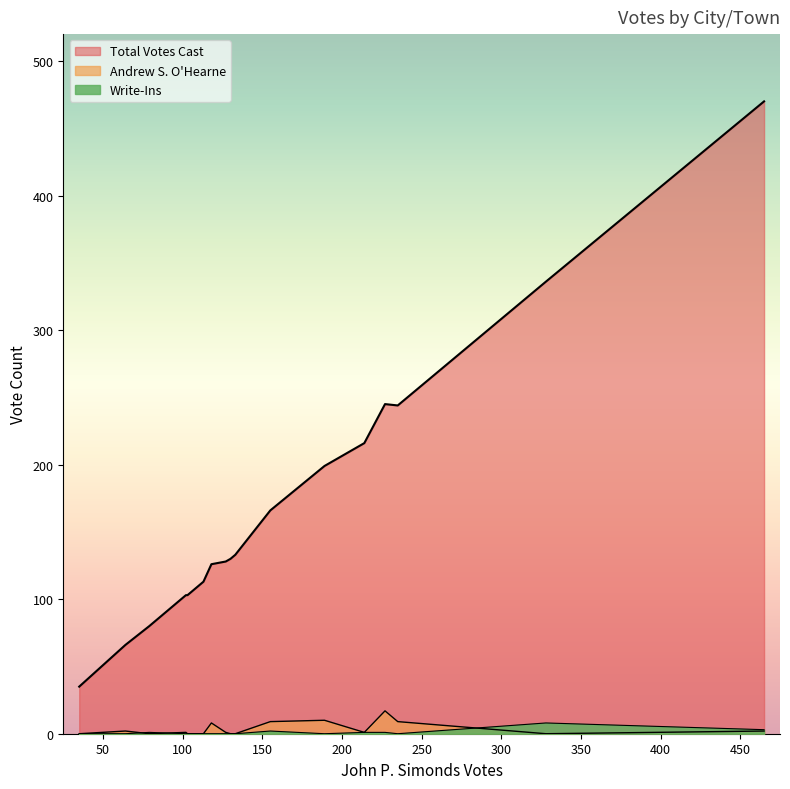

What is the difference between the maximum and minimum values in the Write-Ins series?

8